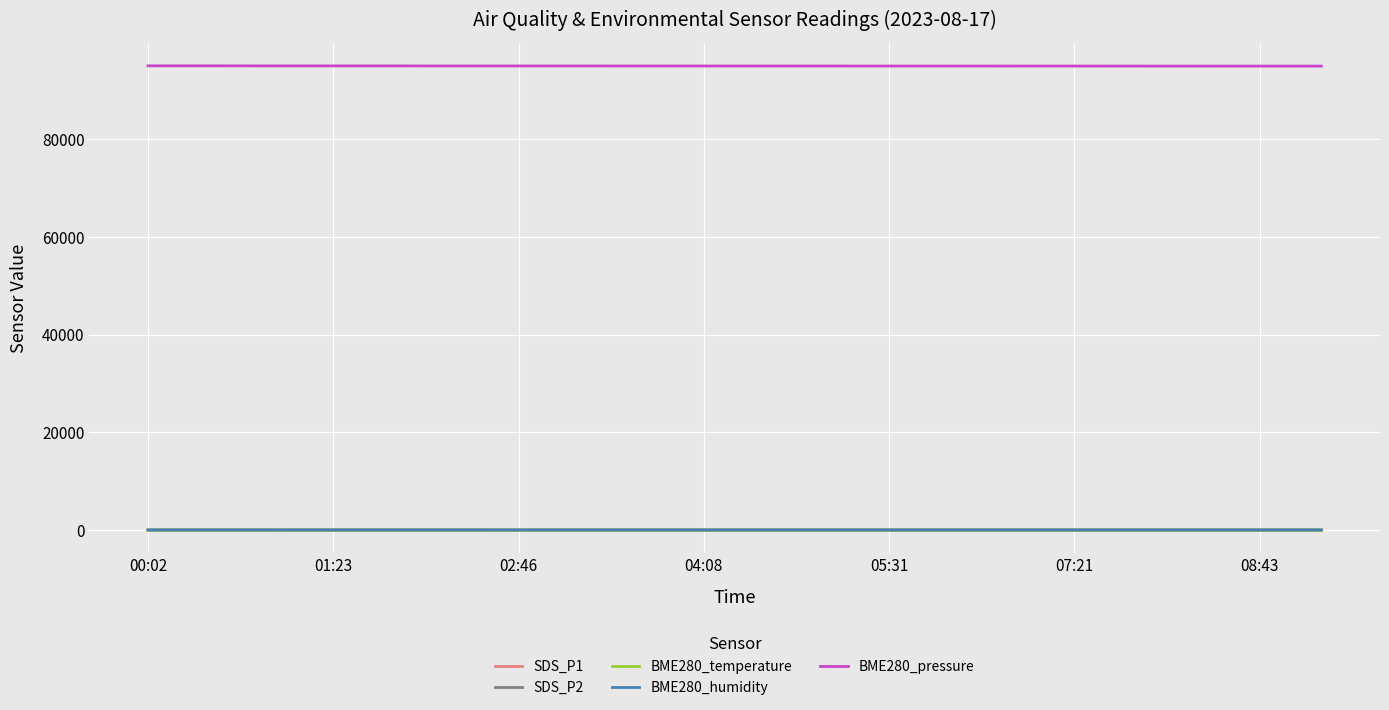

What is the maximum value shown in the chart?

95045.9